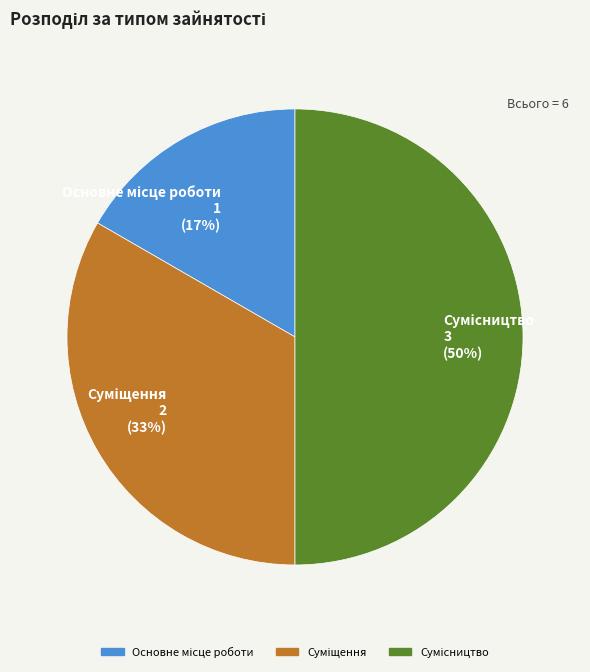

To the nearest percent, what is the difference between the largest and smallest slice percentages?

33%